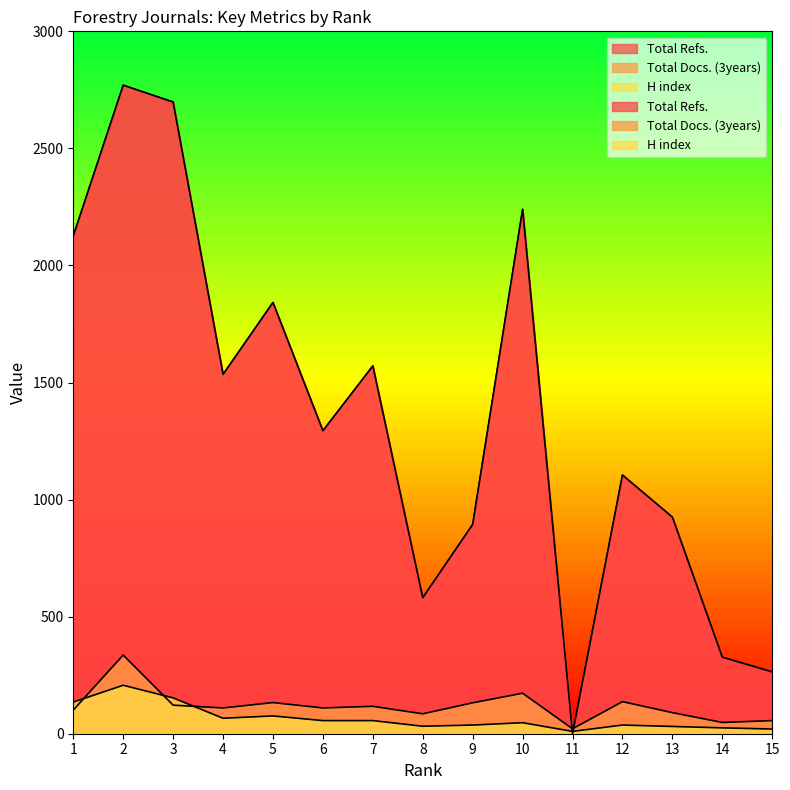

Is it true that Total Refs. equals 200 at 13?

False